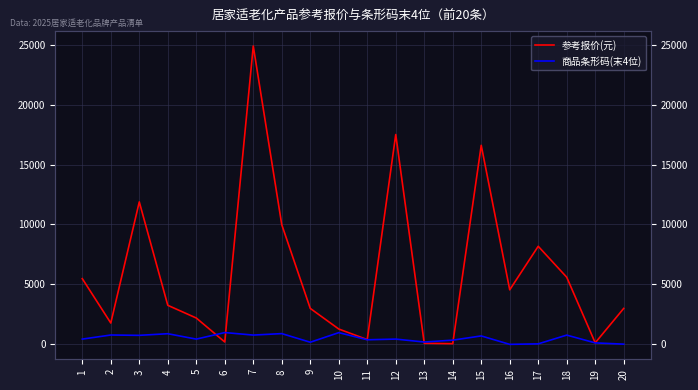

True or false: 商品条形码(末4位) has more than 2 interior local peaks.

True